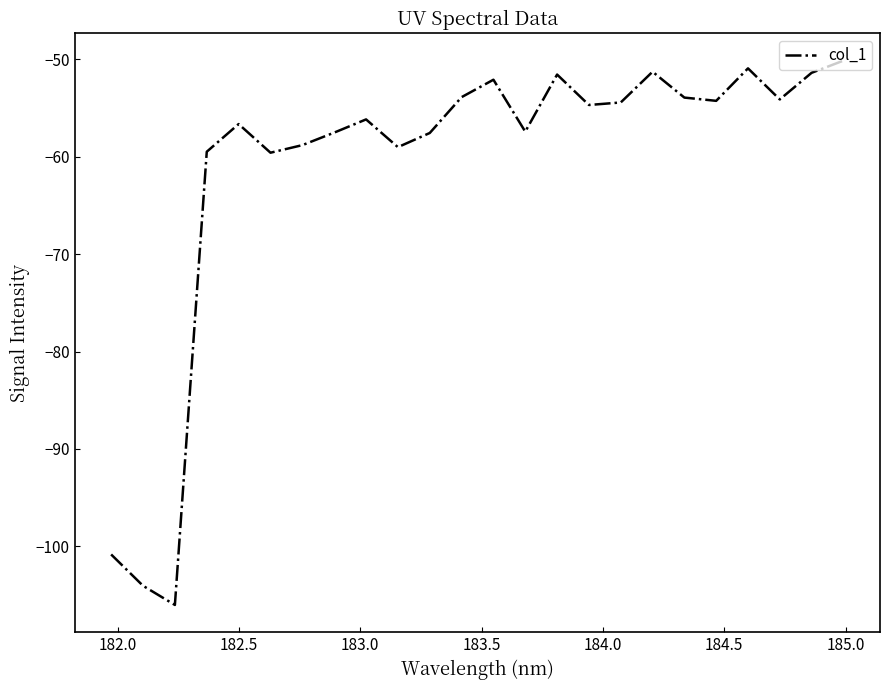

What is the difference between the maximum and minimum values?

55.9